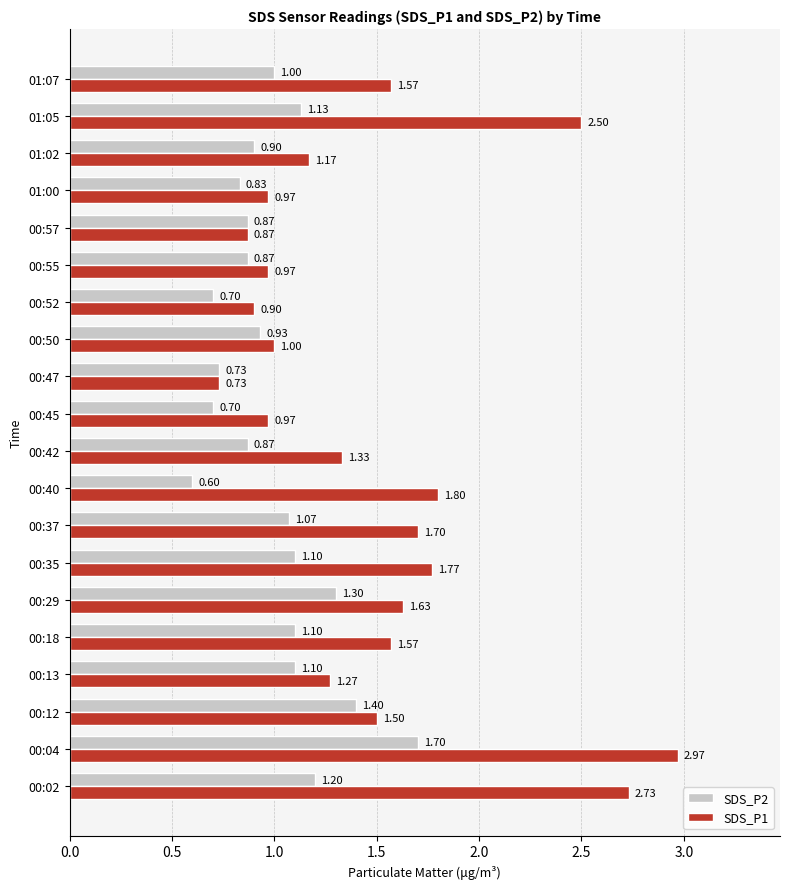

At 00:02, list the series in order from largest to smallest.

SDS_P1, SDS_P2